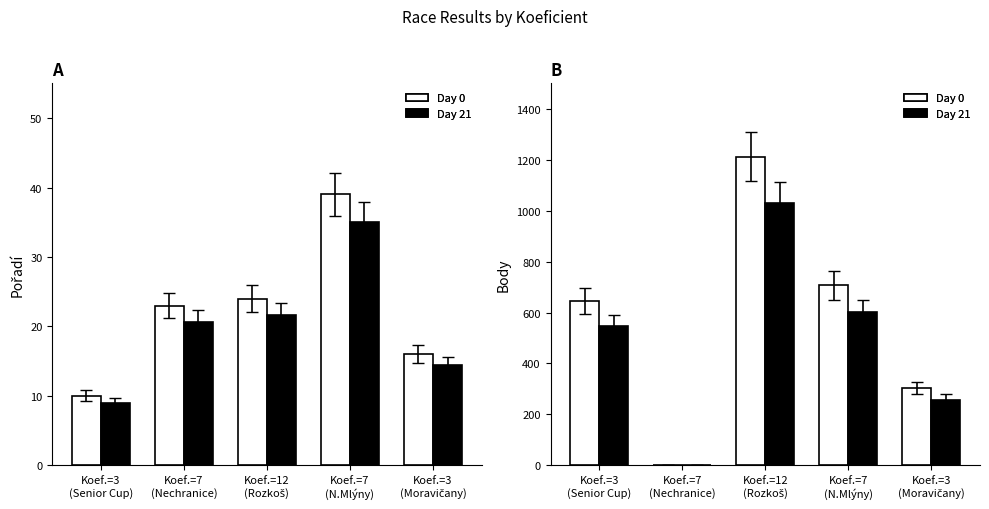

Which series has the widest spread of values?

Body (Day 0)